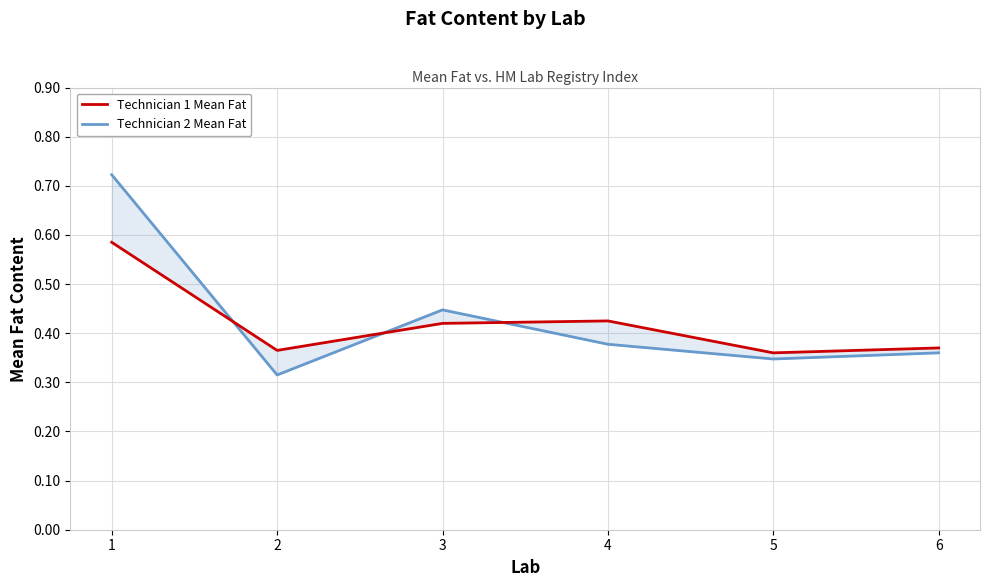

Reading left to right, transcribe all the data shown in this chart.

Technician 1 Mean Fat: 0.6	0.4	0.4	0.4	0.4	0.4
Technician 2 Mean Fat: 0.7	0.3	0.4	0.4	0.3	0.4